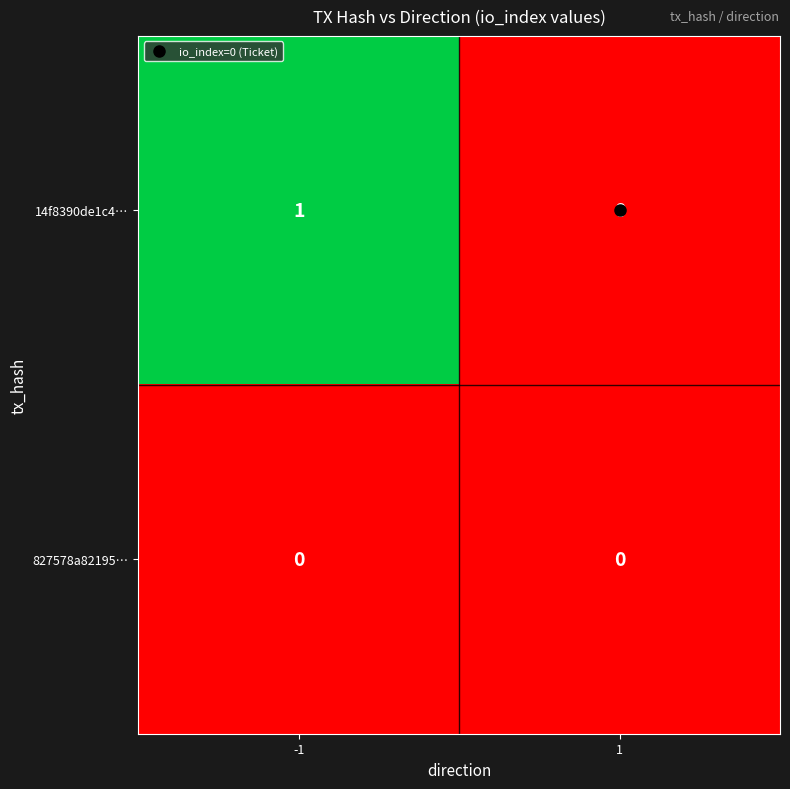

Rank the series by their average value, from lowest to highest.

827578a82195…, 14f8390de1c4…